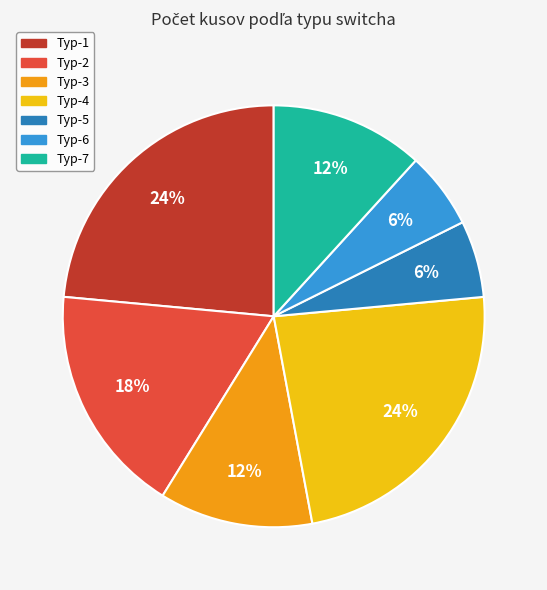

To the nearest percent, what portion does Typ-2 represent?

18%